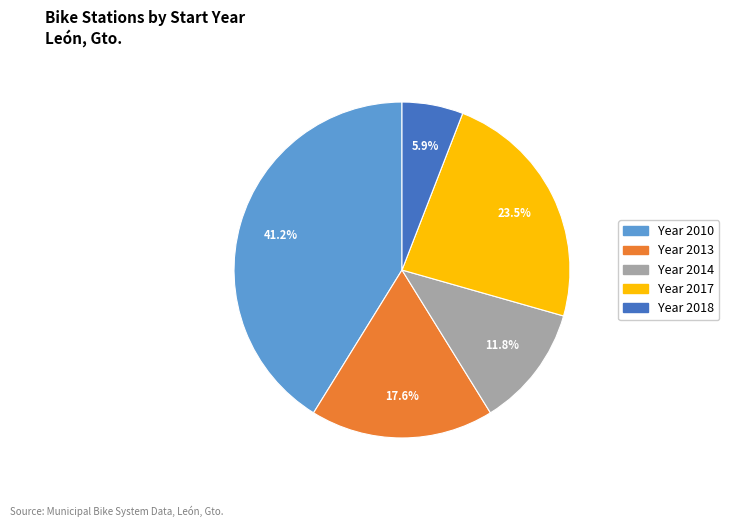

Does any single category account for the majority?

No